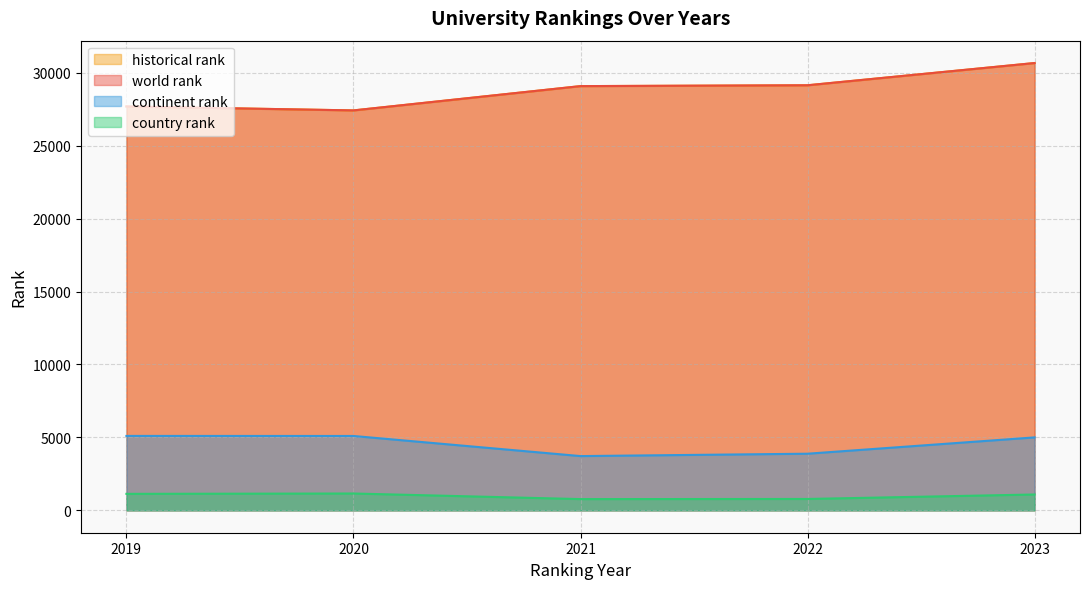

Which has a higher value, 2023 or 2020?

2023